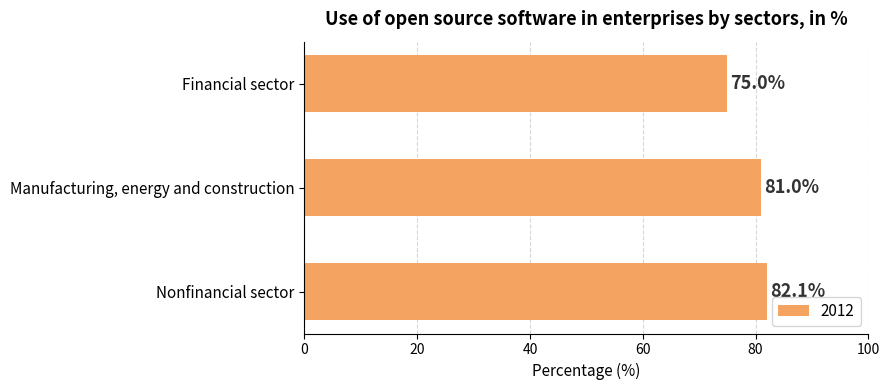

Read the value at Manufacturing, energy and construction.

81.0